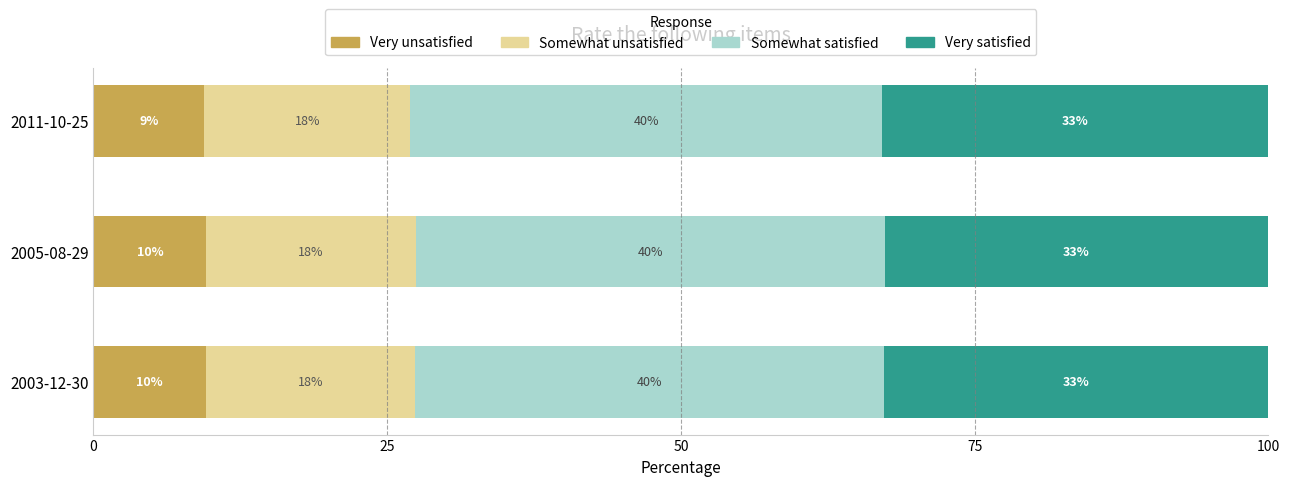

What value does the Very unsatisfied series have at 2005-08-29?

9.6